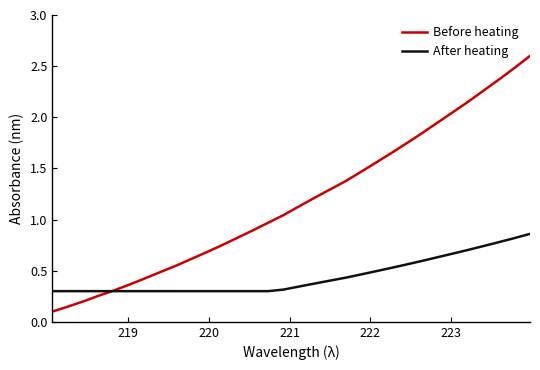

True or false: Before heating and After heating cross at least once.

True